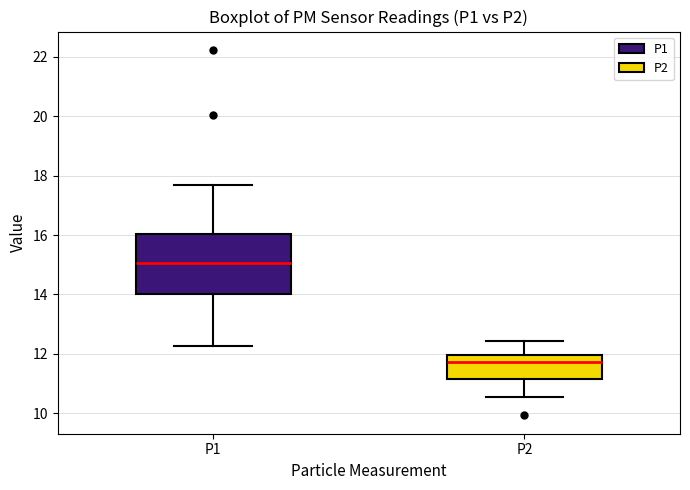

Reading left to right, transcribe this box plot: for each box, give where its median line is, the range the box spans, and where its two whiskers end, as read against the y-axis. The values are not printed on the chart, so give them approximately, as read against the axis.

P1: median 15.0, box 14.0 to 16.0, whiskers 12.2 to 17.6
P2: median 11.8, box 11.2 to 12.0, whiskers 10.6 to 12.4